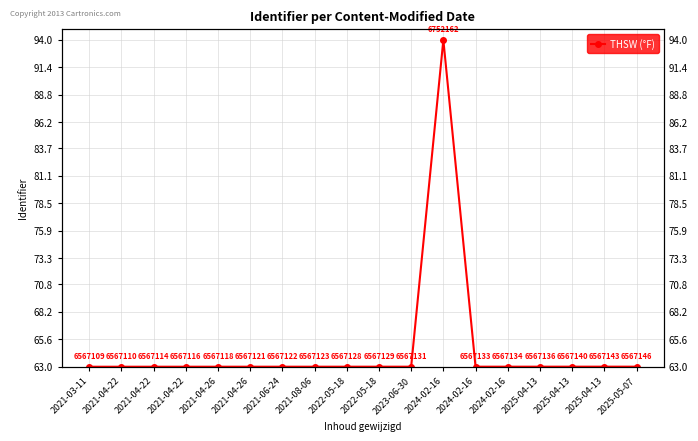

Rank the categories by value from lowest to highest.

2021-03-11, 2021-04-22, 2021-04-22, 2021-04-22, 2021-04-26, 2021-04-26, 2021-06-24, 2021-08-06, 2022-05-18, 2022-05-18, 2023-06-30, 2024-02-16, 2024-02-16, 2025-04-13, 2025-04-13, 2025-04-13, 2025-05-07, 2024-02-16